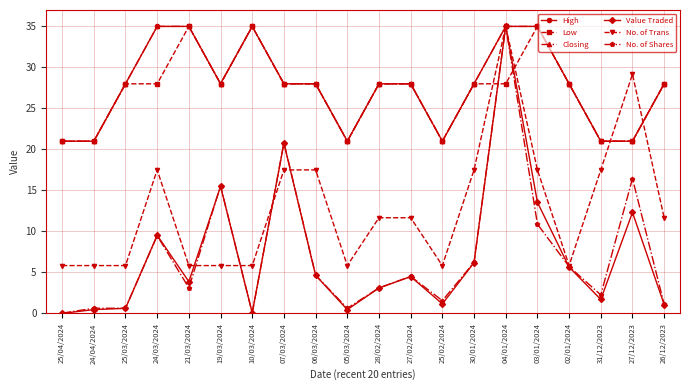

Where does the No. of Trans series first go above 11?

24/03/2024